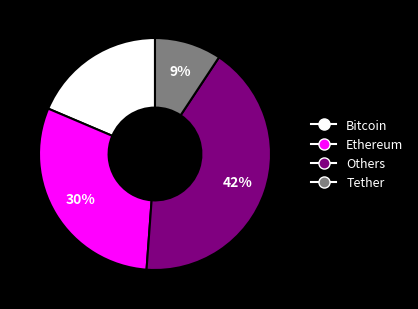

To the nearest percent, what percentage of the pie is Others?

42%